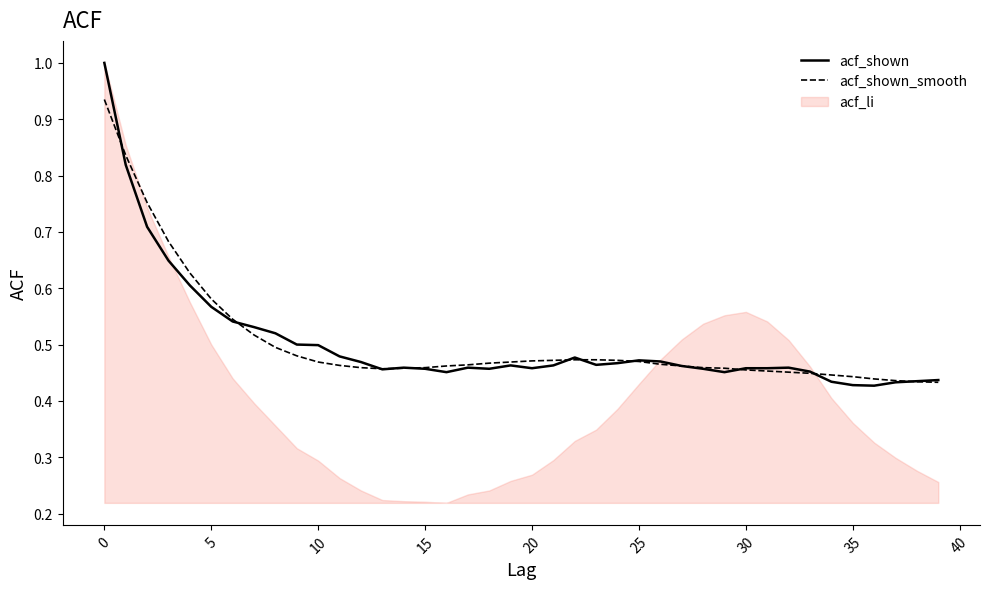

Where is acf_shown_smooth nearest to the value 0?

39